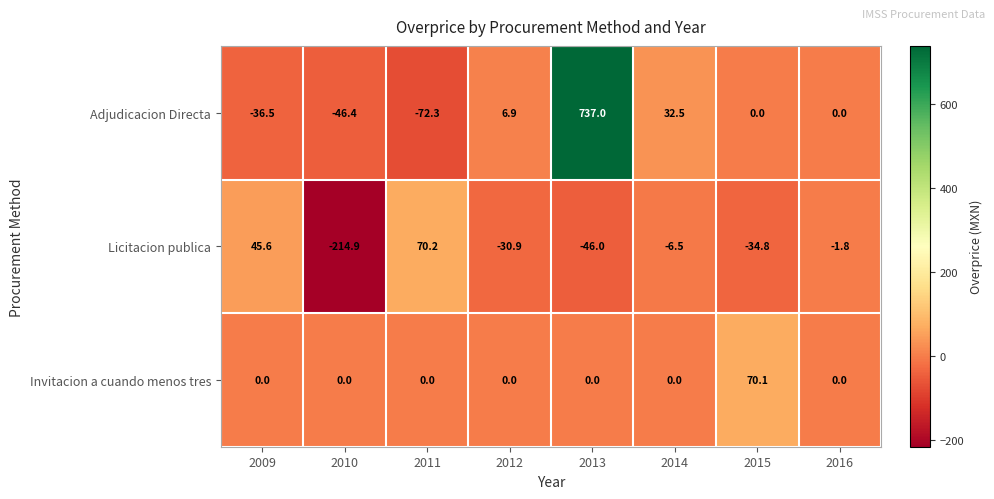

The Adjudicacion Directa series shows -69.5 at 2010. True or false?

False